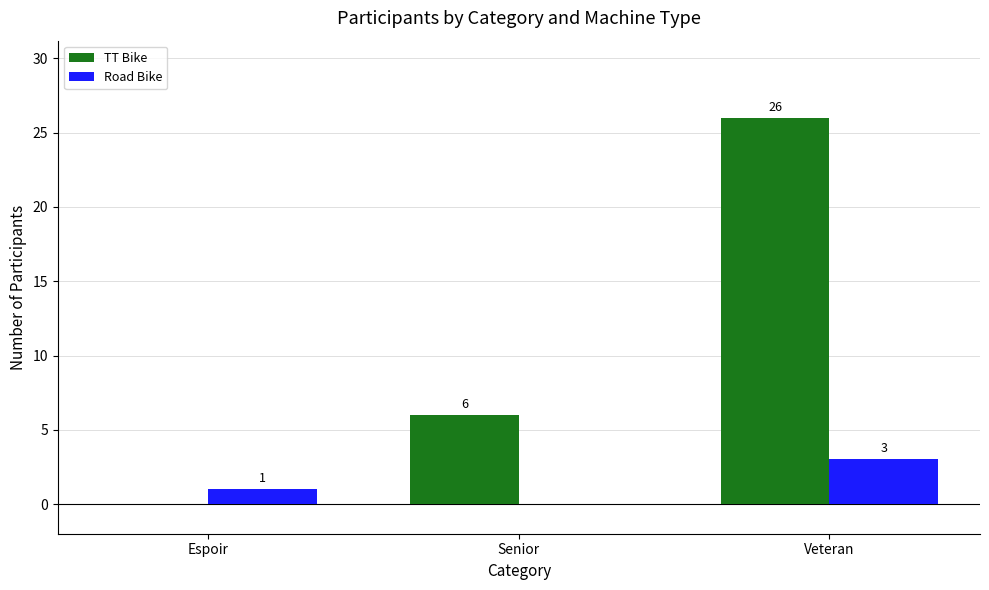

Reading left to right, what are all the values shown in this chart?

TT Bike: Espoir=0	Senior=6	Veteran=26
Road Bike: Espoir=1	Senior=0	Veteran=3